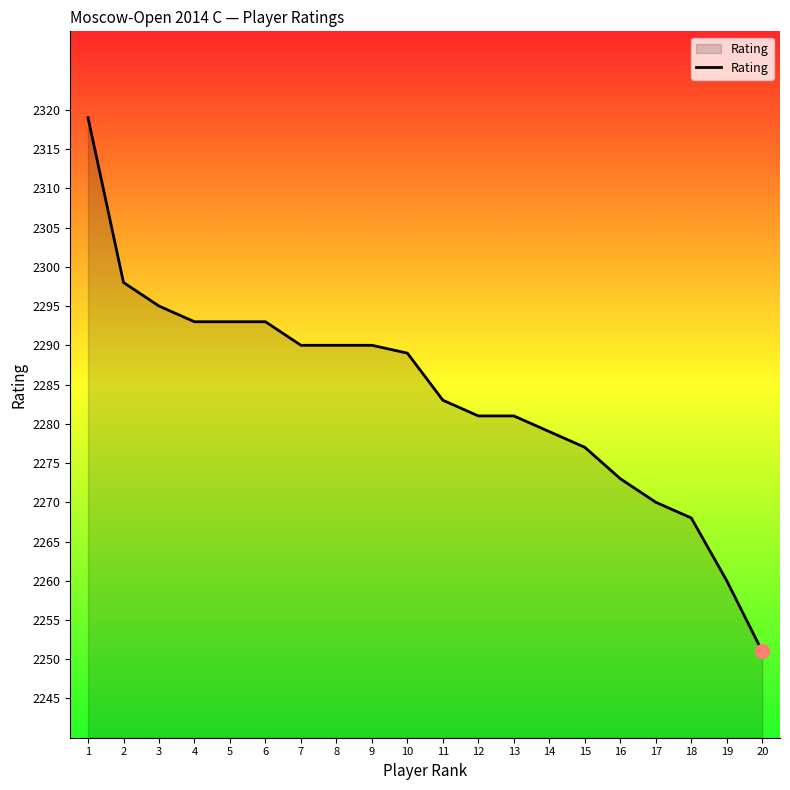

How many lines are shown in the chart?

1